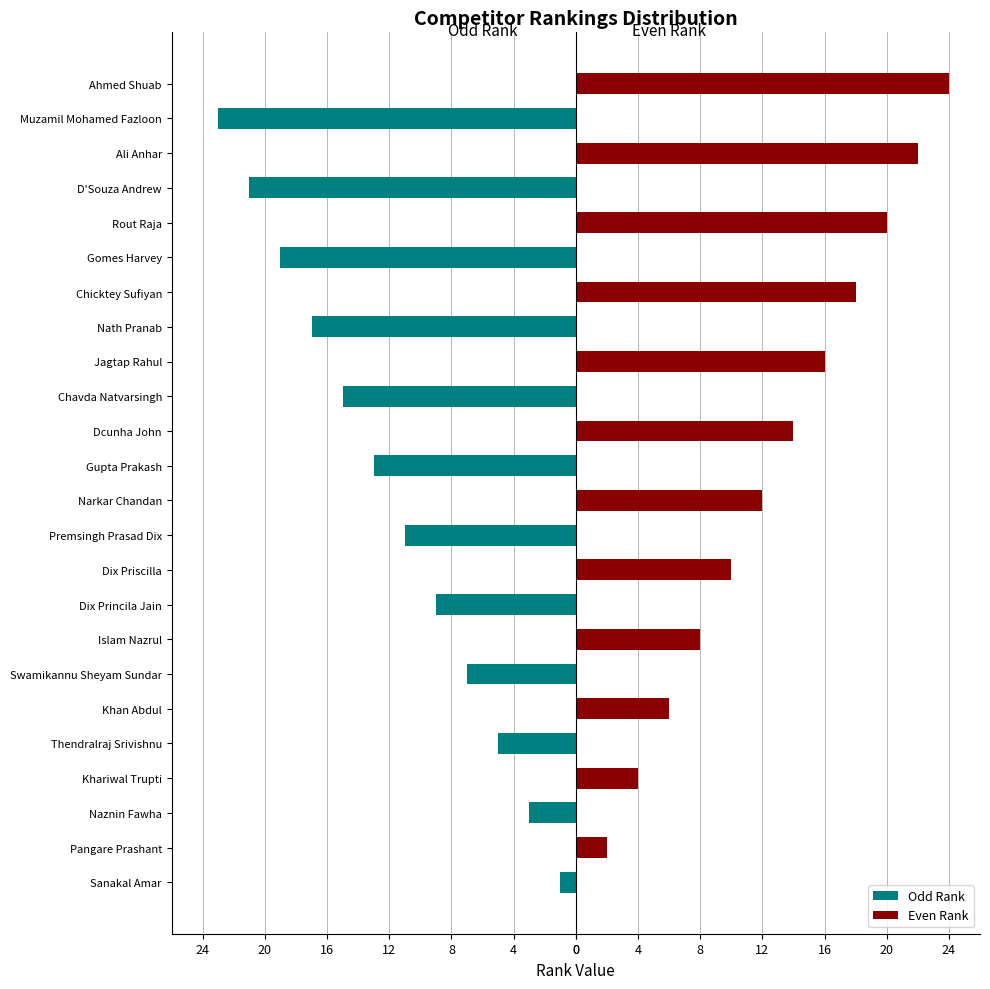

At Ahmed Shuab, list the series in order from largest to smallest.

Even Rank, Odd Rank